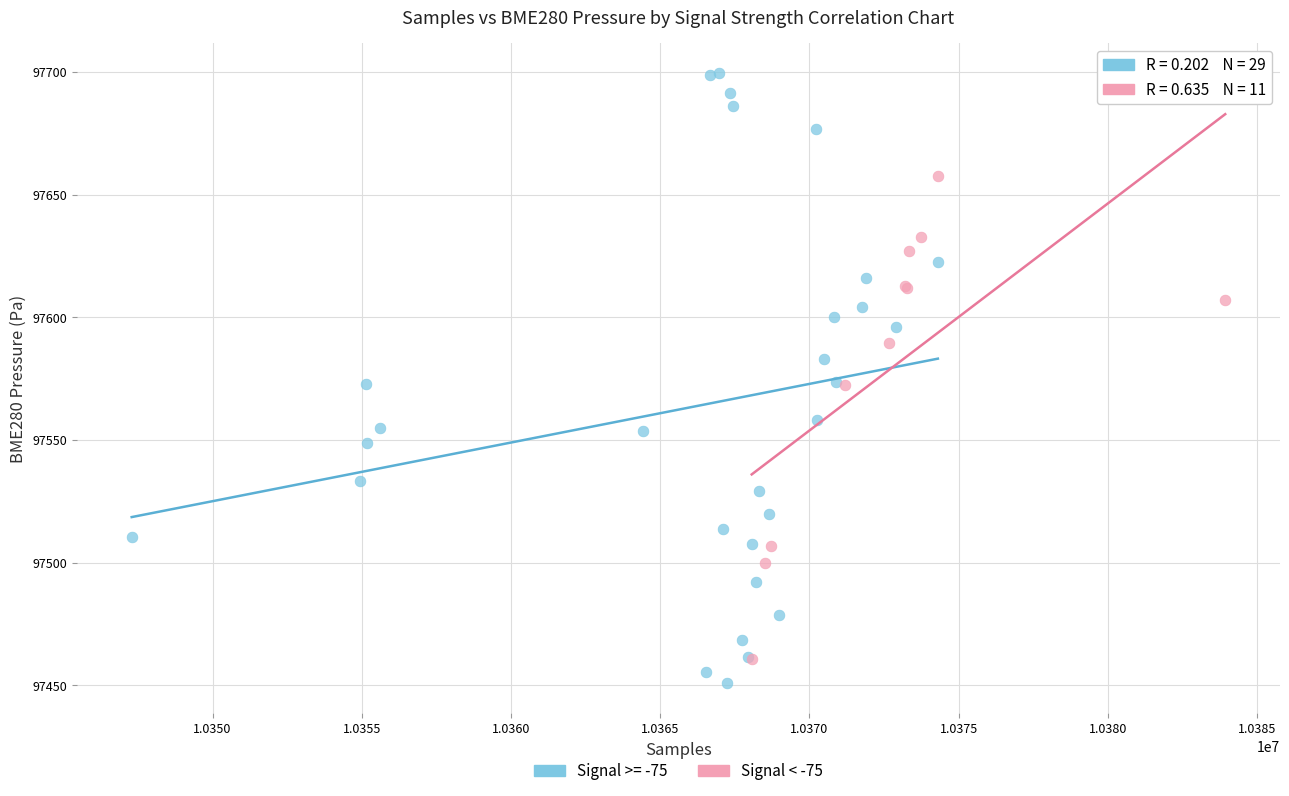

Which series contains the highest Y value?

Signal >= -75